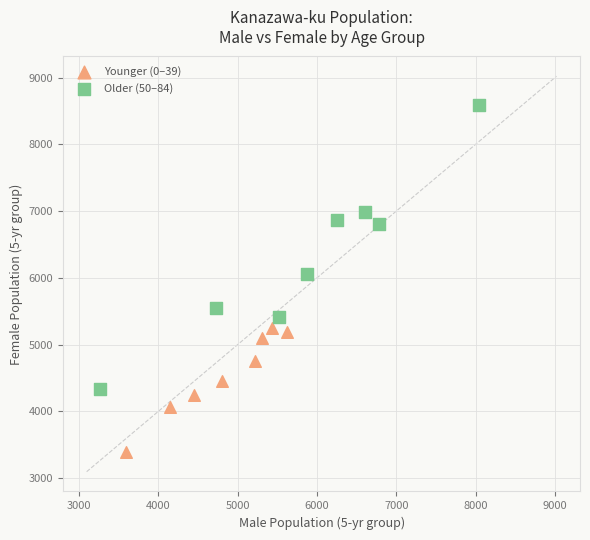

Which series contains the lowest Y value?

Younger (0–39)